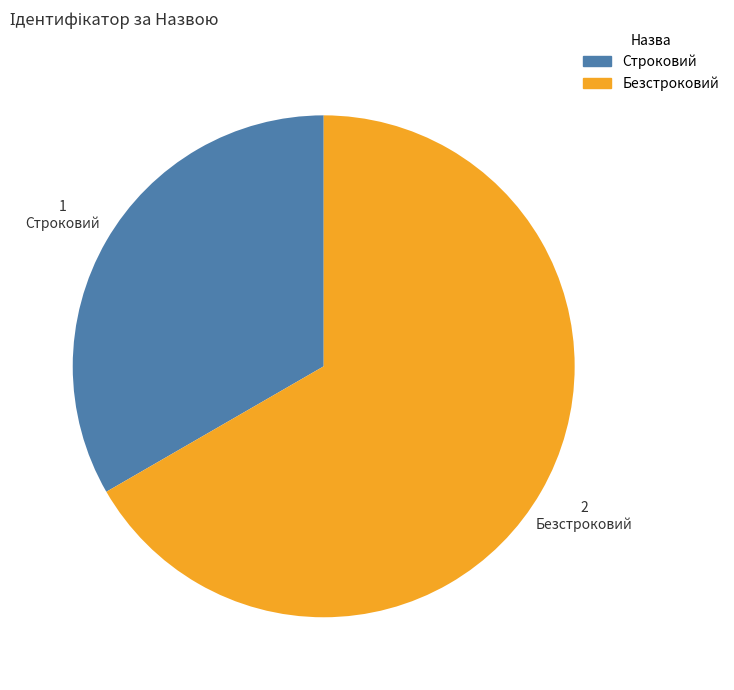

Approximately how many times larger is the value at Безстроковий compared to Строковий?

2.0